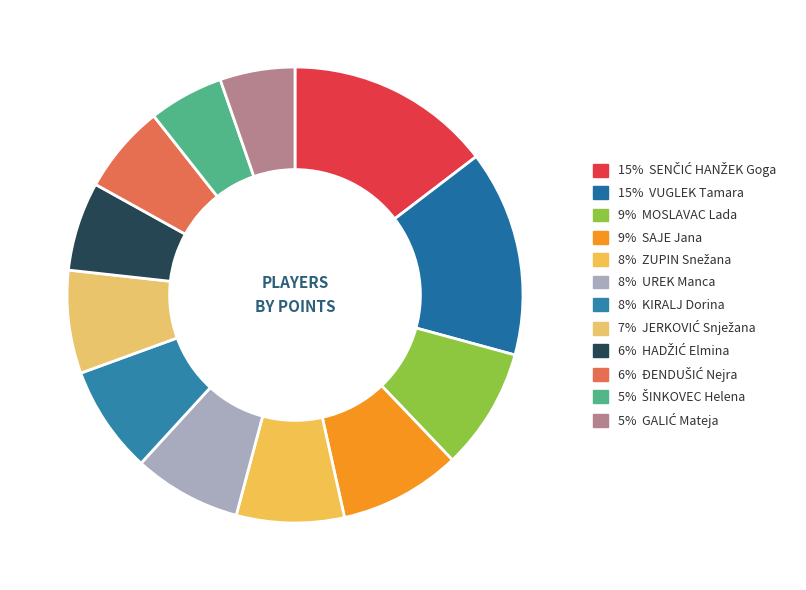

Count the number of slices in the pie.

12